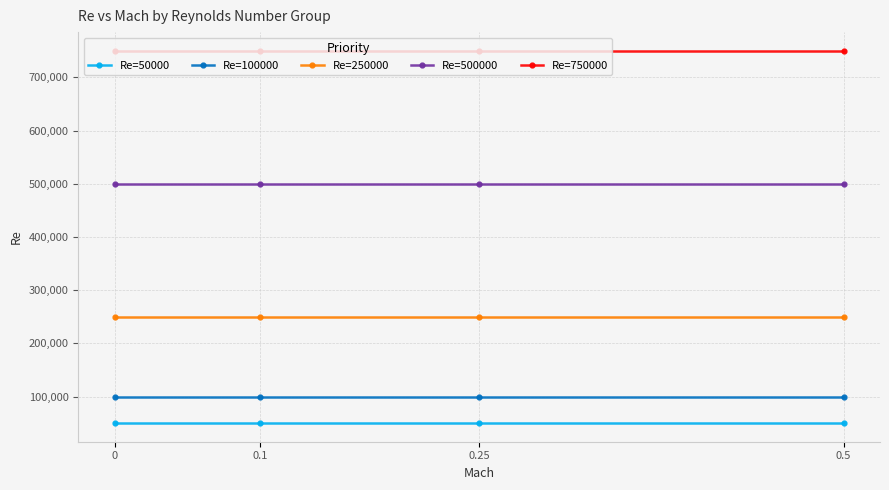

Which series has the largest total across all categories?

Re=750000